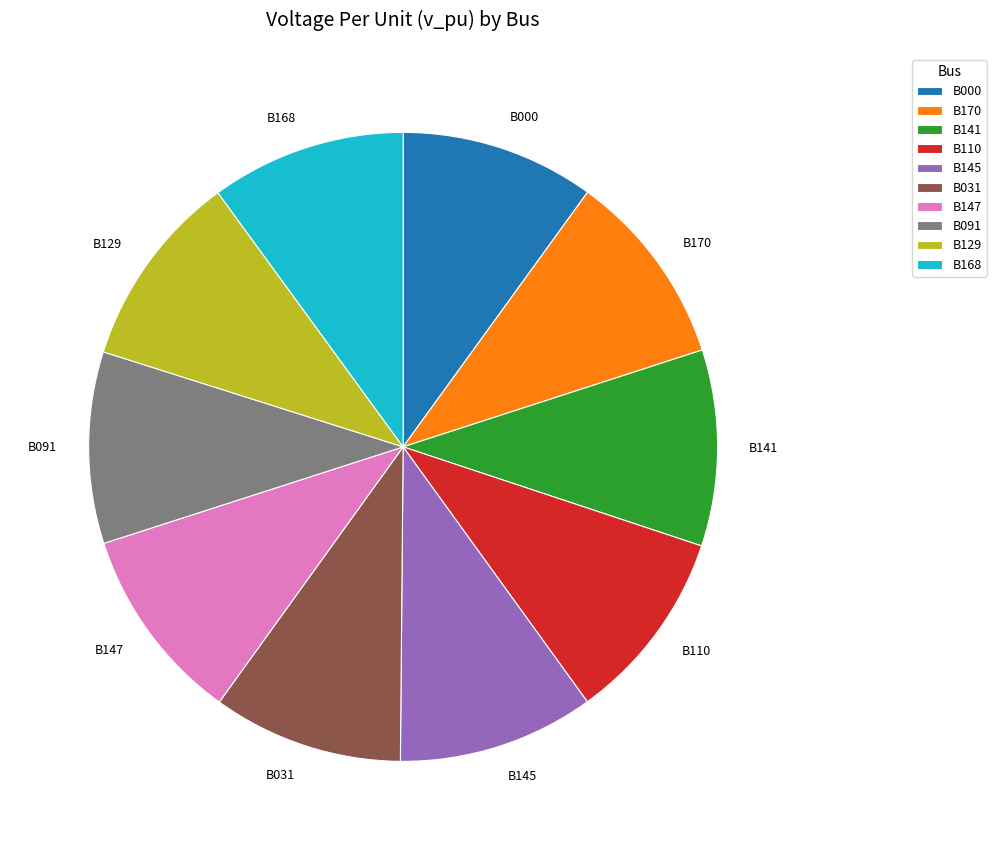

Is there a majority slice in this chart?

No